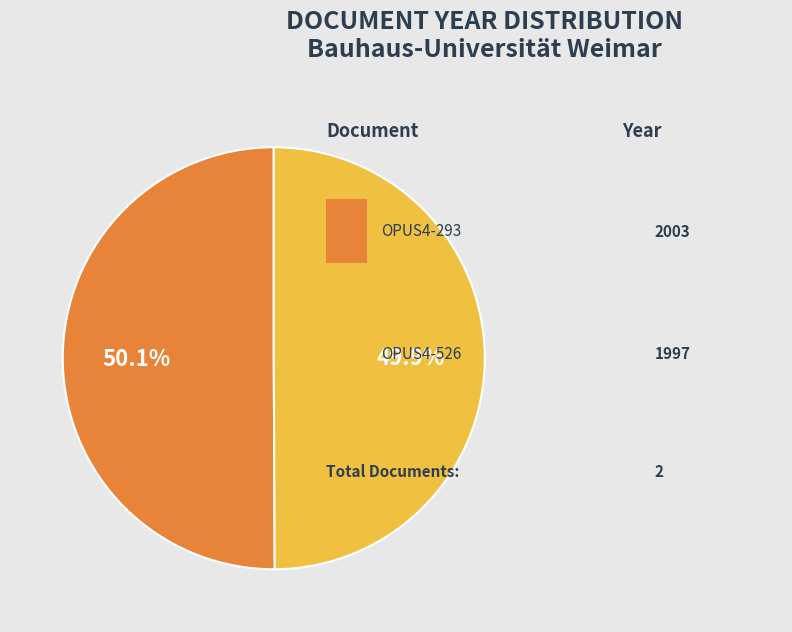

Is there any slice that represents more than half of the pie?

Yes